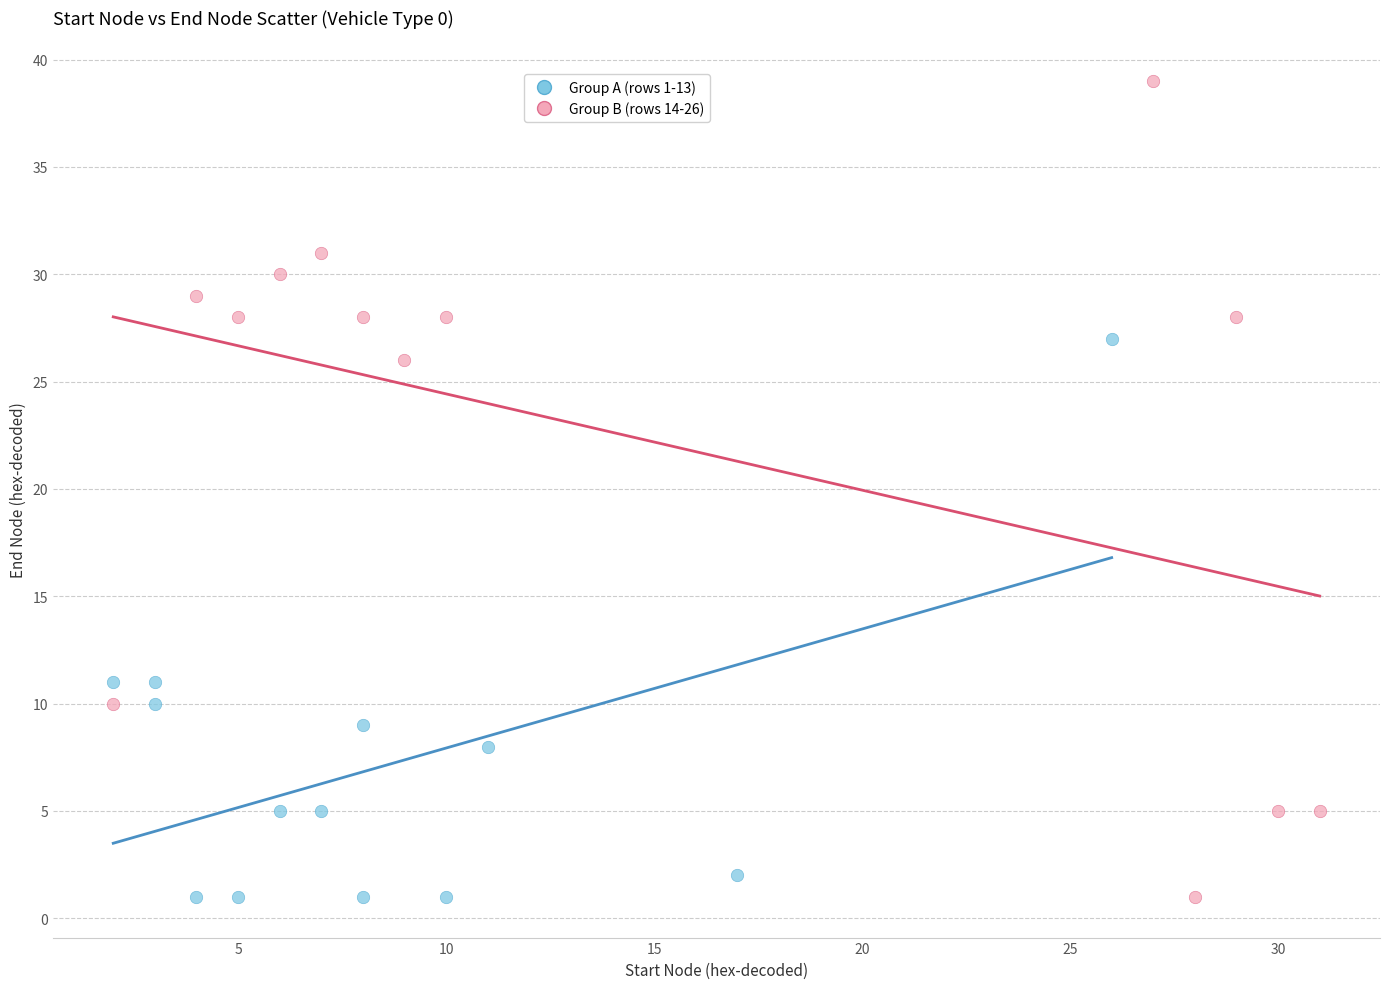

Which series contains the highest Y value?

Group B (rows 14-26)